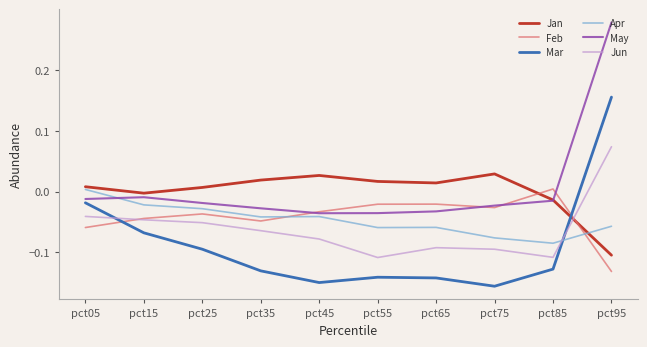

Which series has the largest total across all categories?

May